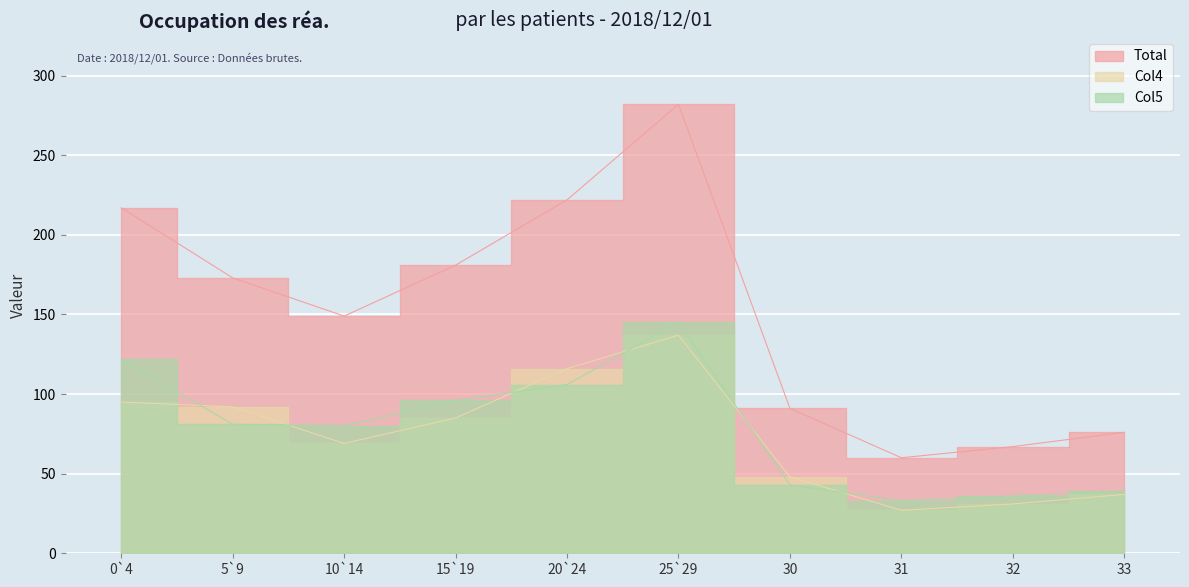

How many interior local peaks does the Col5_line series have?

1